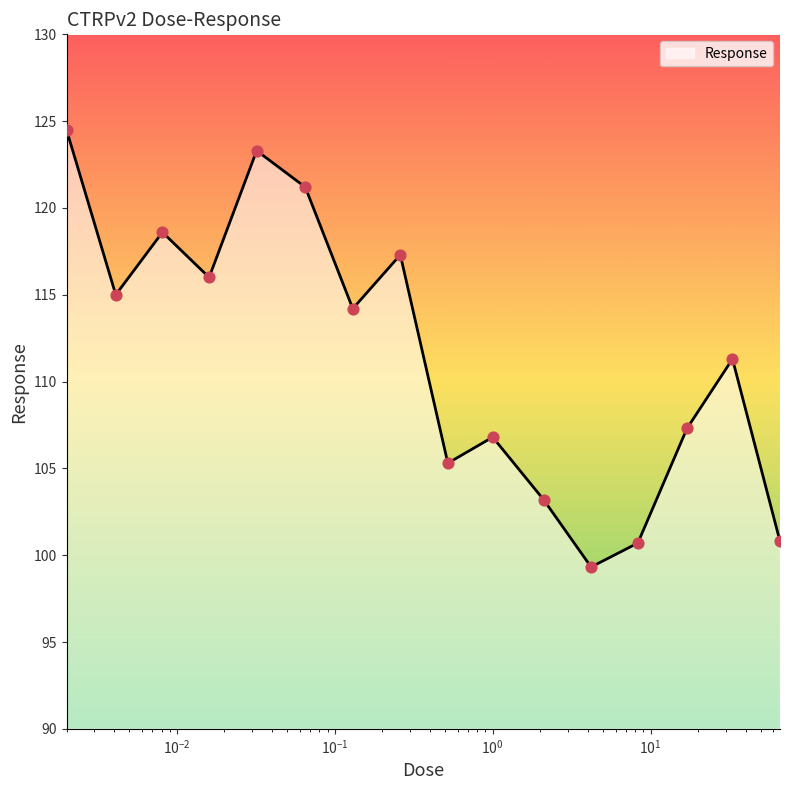

What is the smallest value displayed?

99.3